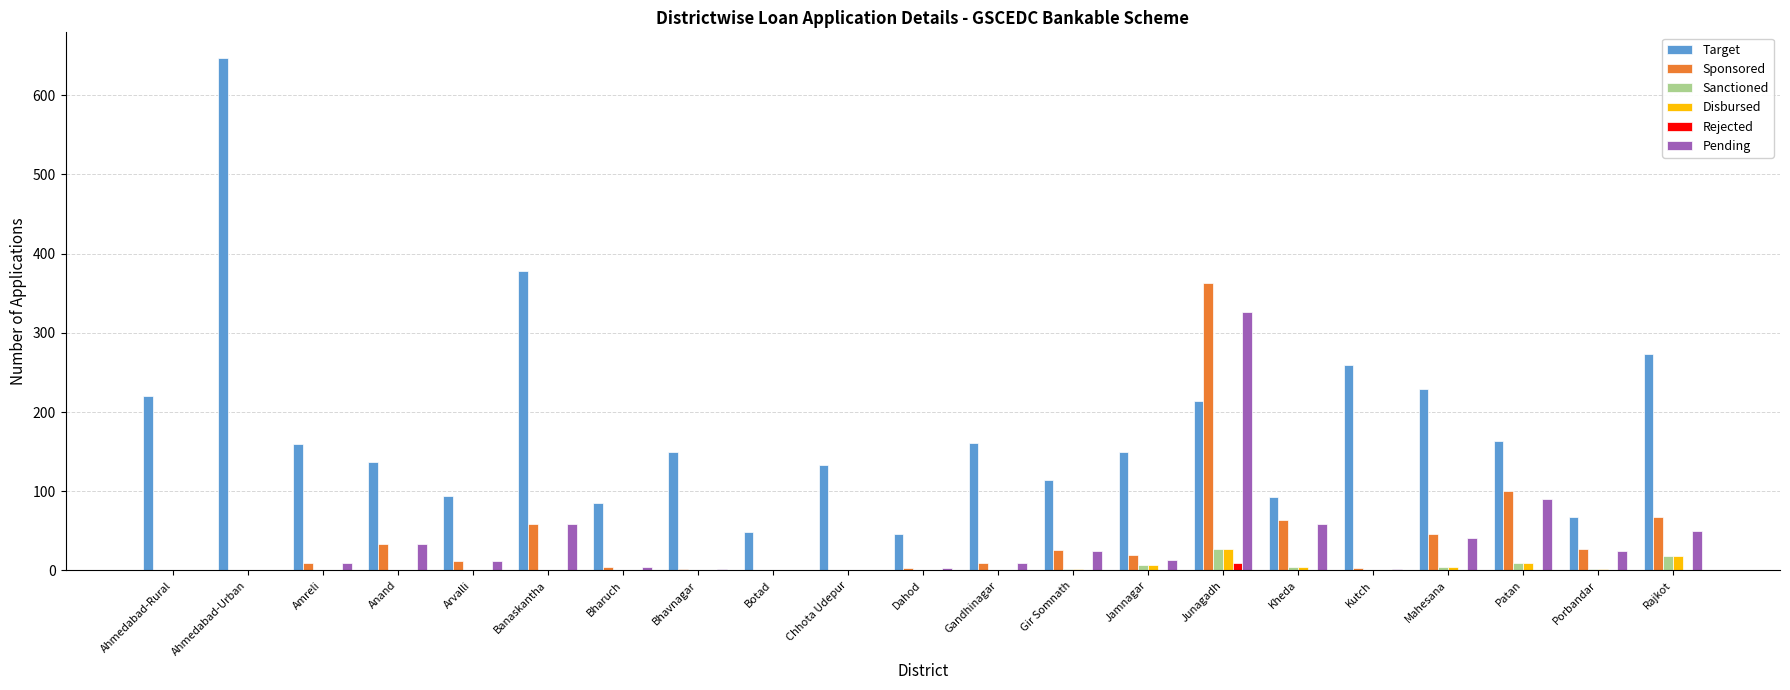

Are the bars horizontal?

No